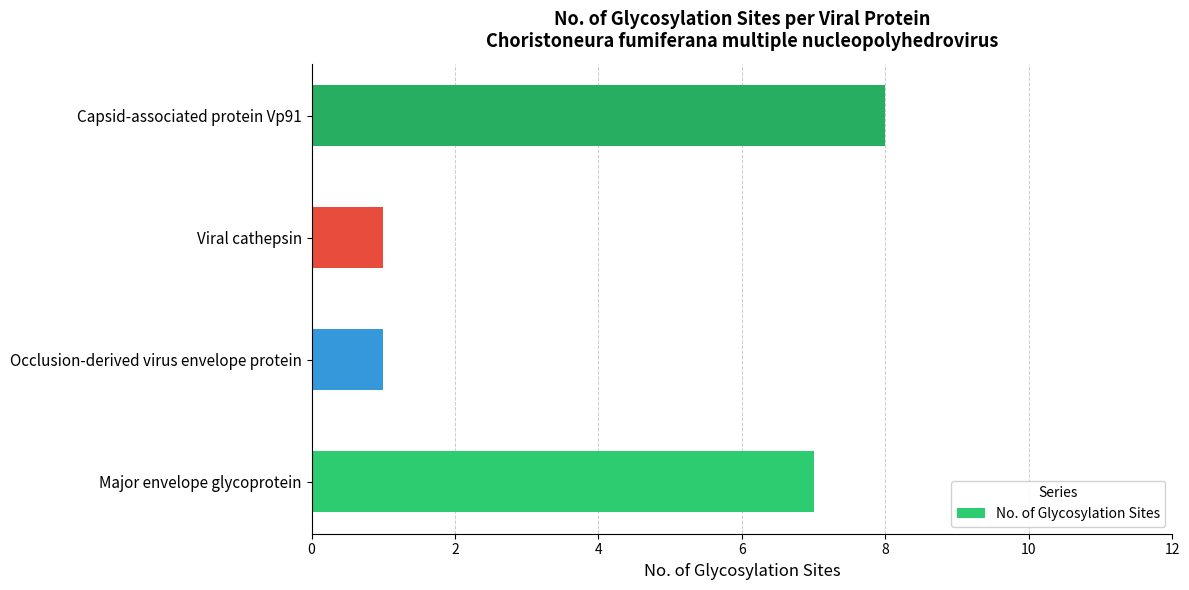

What is the ratio of the value at Capsid-associated protein Vp91 to the value at Occlusion-derived virus envelope protein?

8.0